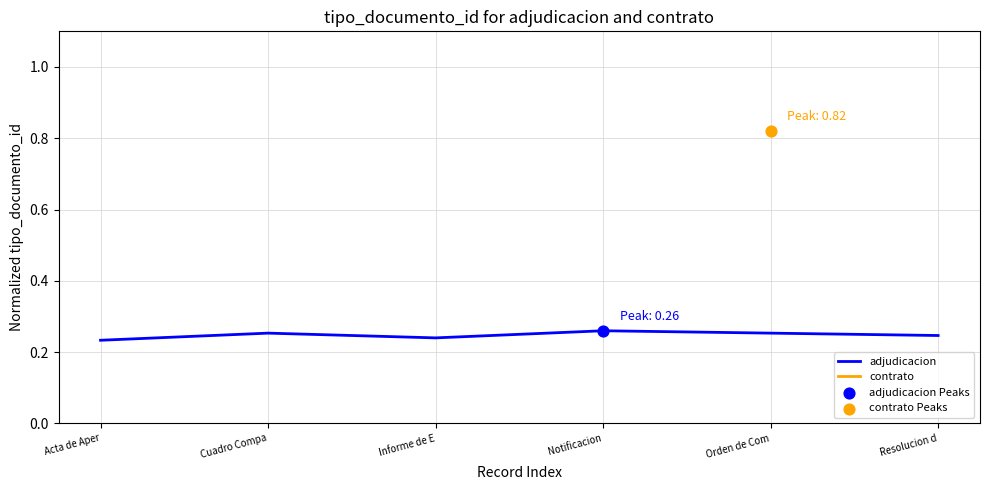

Which has a higher value, Acta de Aper or Informe de E?

Informe de E